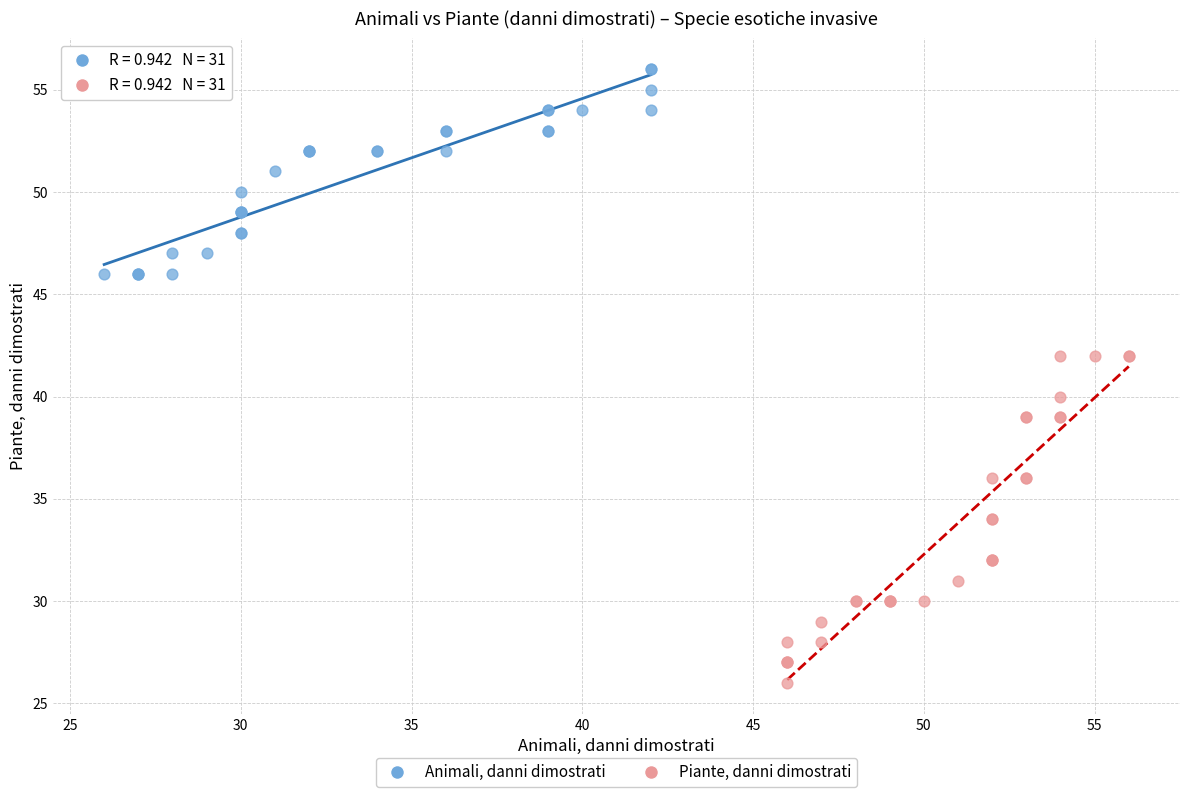

Which series reaches the minimum Y coordinate?

Piante, danni dimostrati